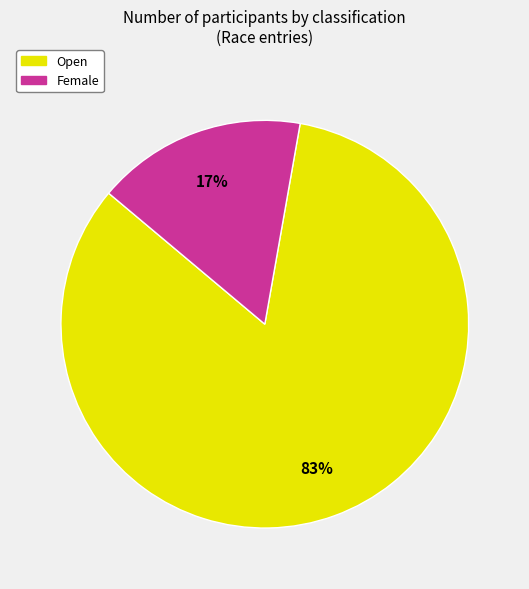

Is there any slice that represents more than half of the pie?

Yes